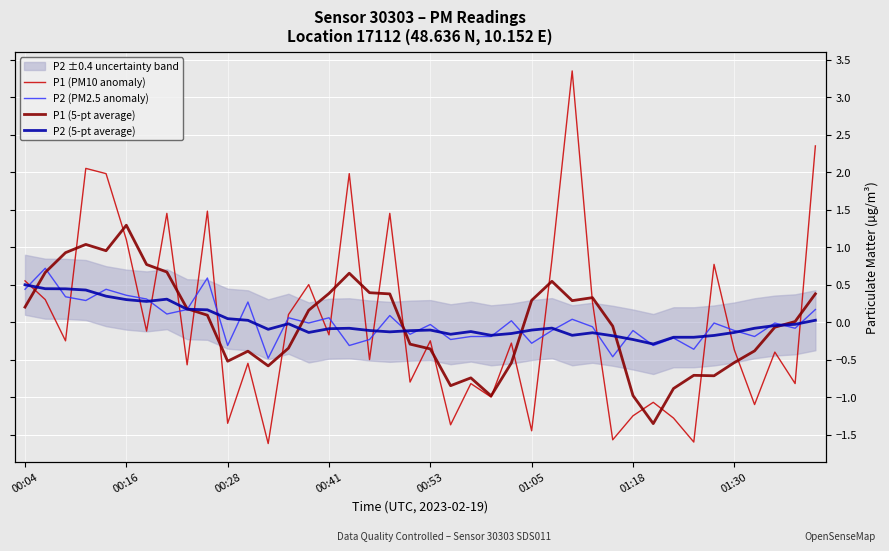

What is the value of the P1 (5-pt average) point at the 1st from the left?

0.2